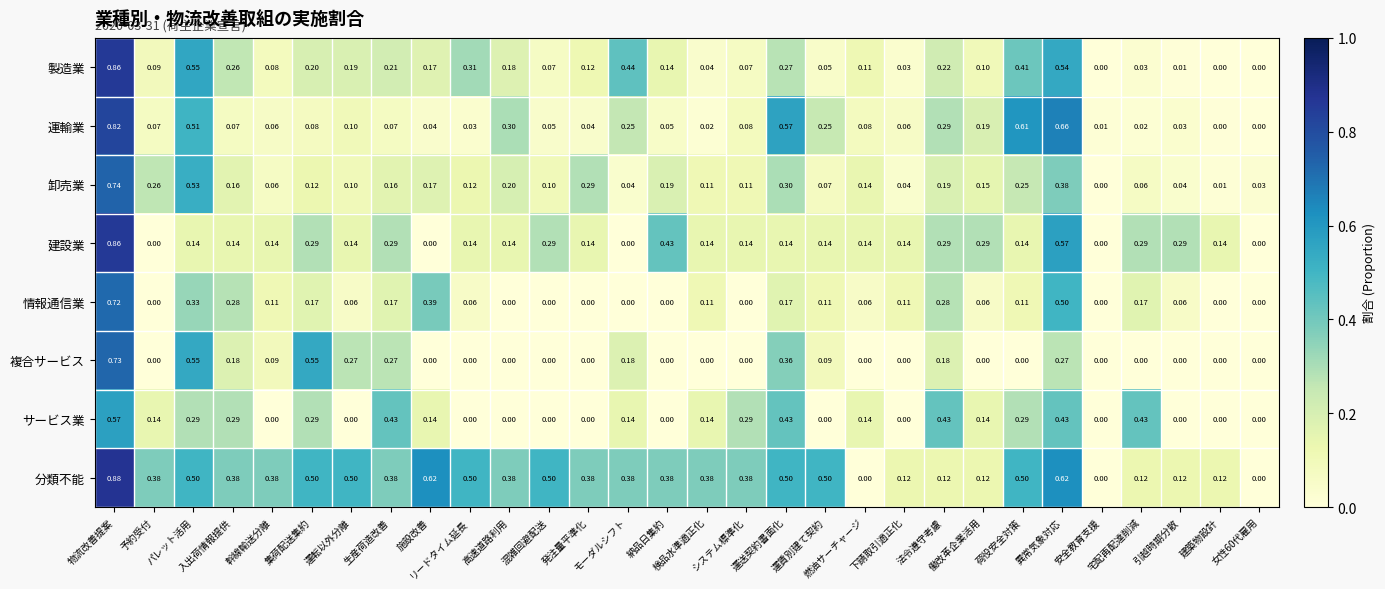

What is the total value across all series at 働改革企業活用?

1.1